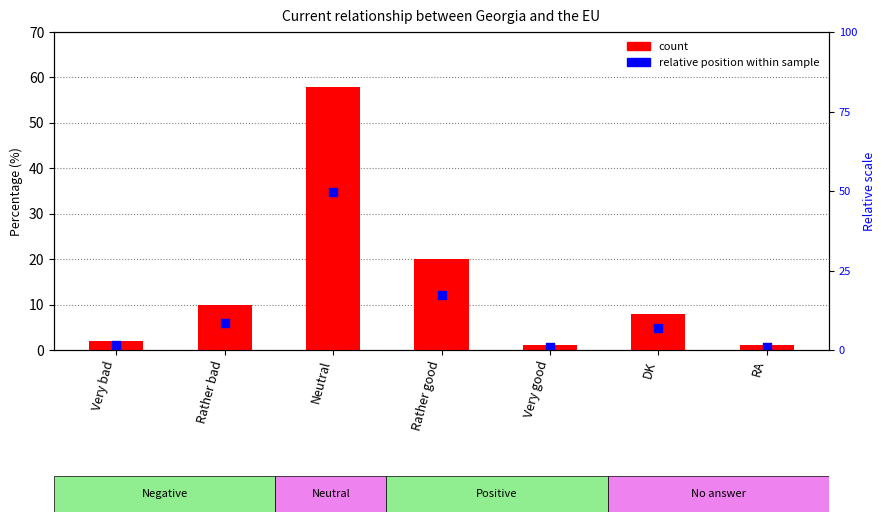

Which series has the largest total across all categories?

Percentage